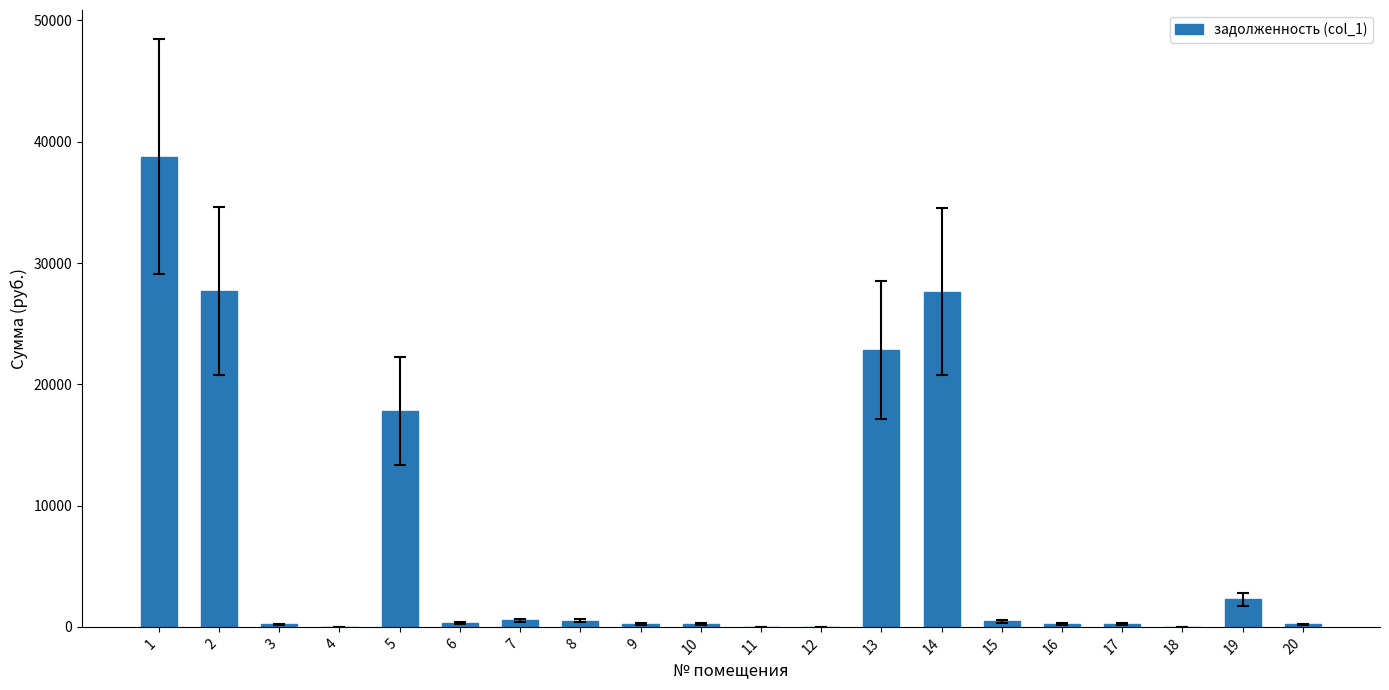

Count the number of values greater than 348.

10